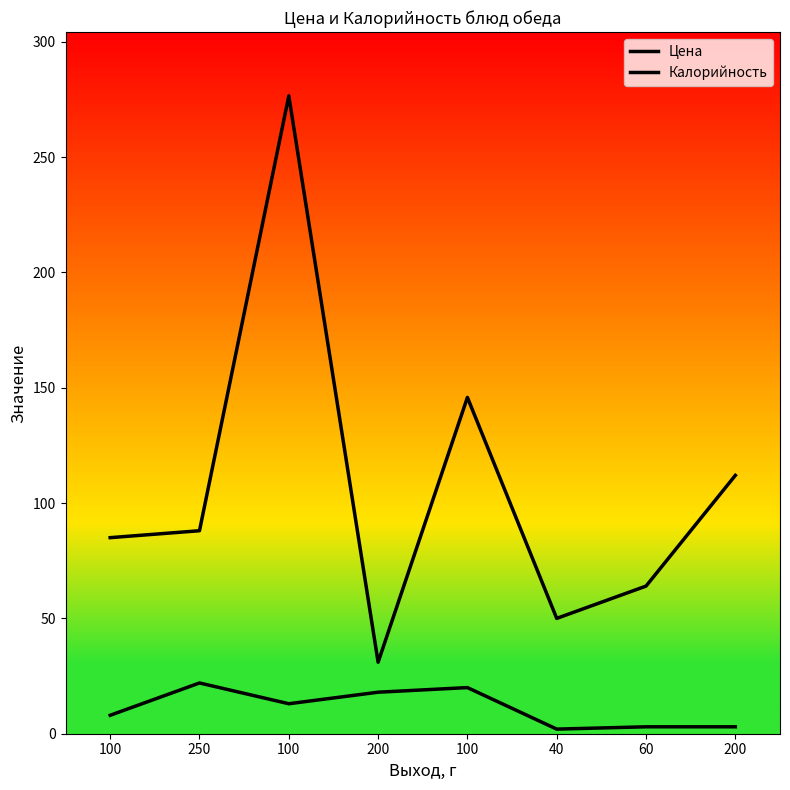

What is the sum of the Калорийность values at 40 and 100?

326.5